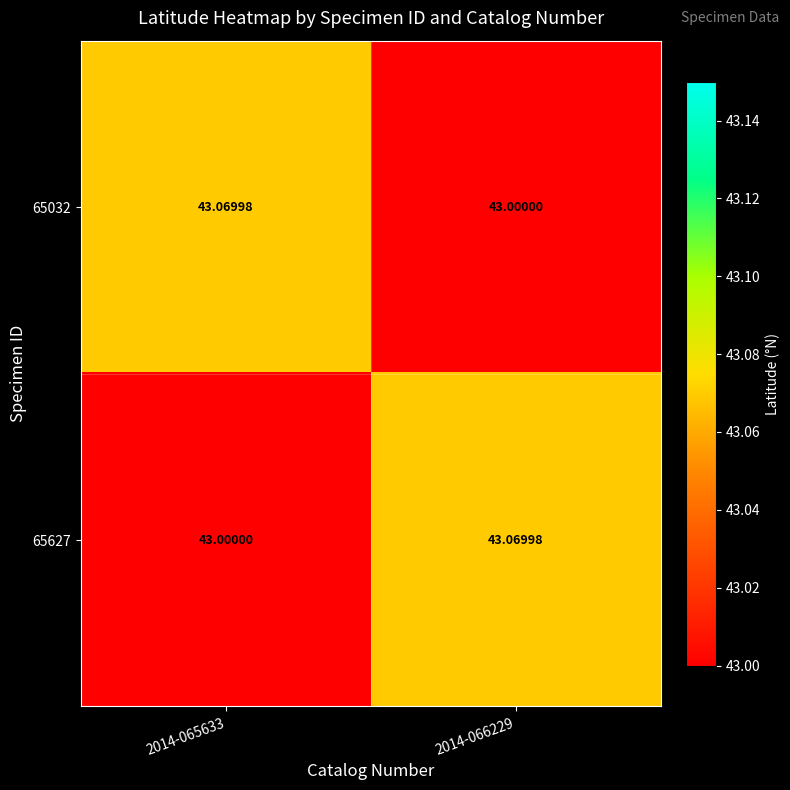

What is the maximum value shown in the chart?

43.1